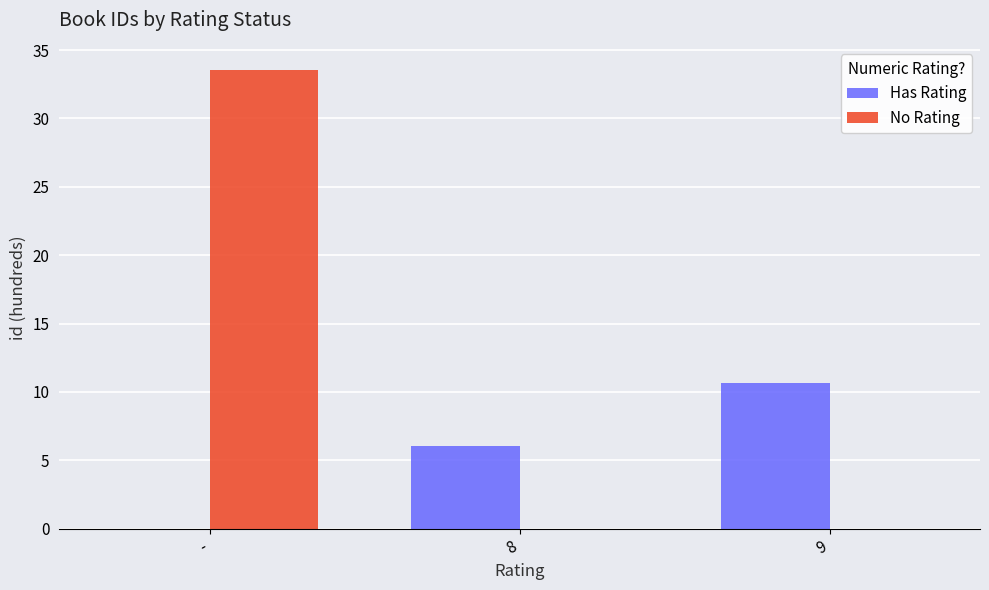

Which series has the largest total across all categories?

No Rating